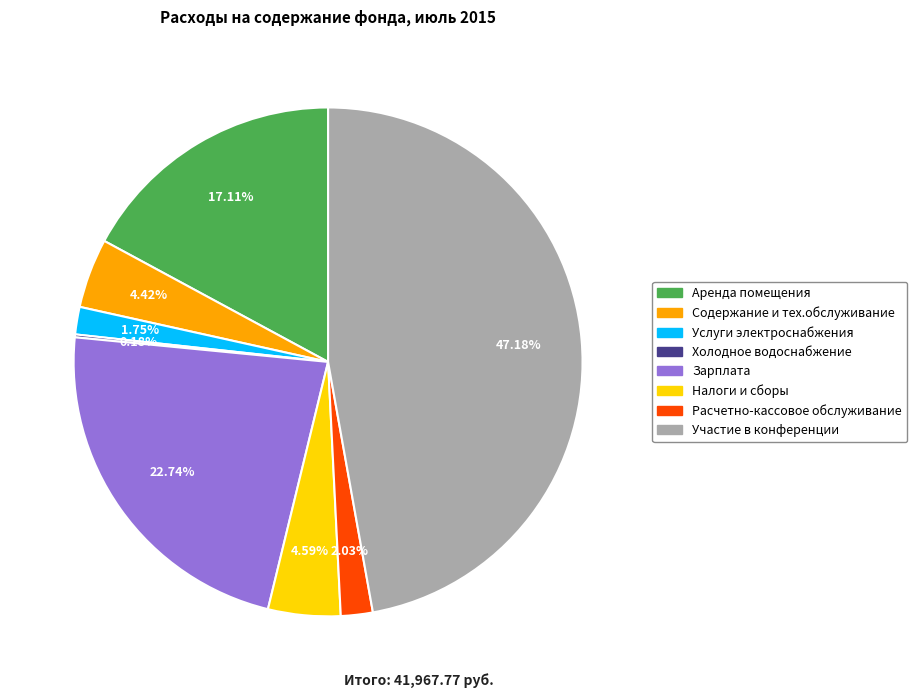

To the nearest percent, what is the difference between the largest and smallest slice percentages?

47%